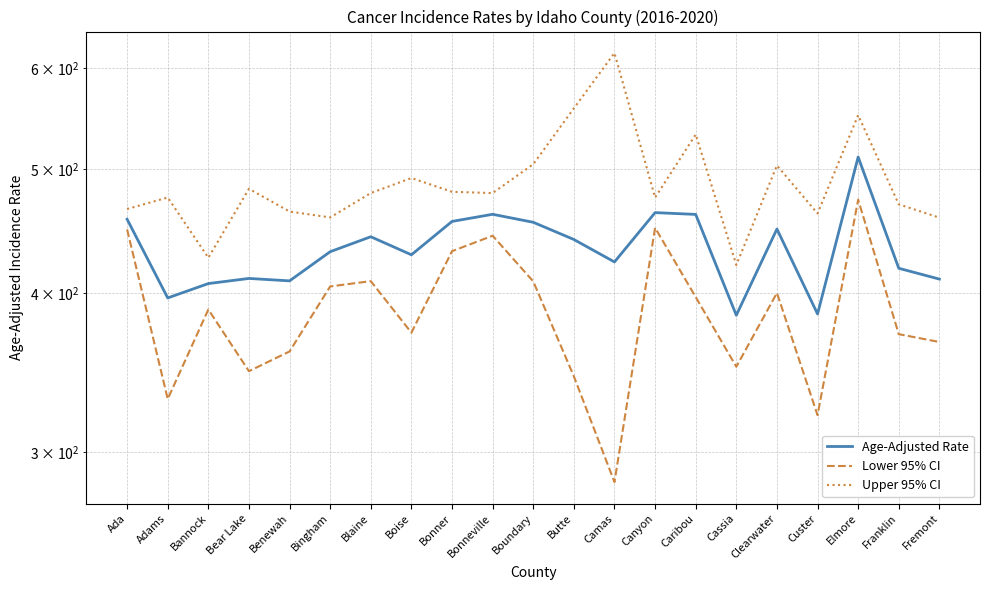

Is it true that Lower 95% CI equals 112.5 at Cassia?

False